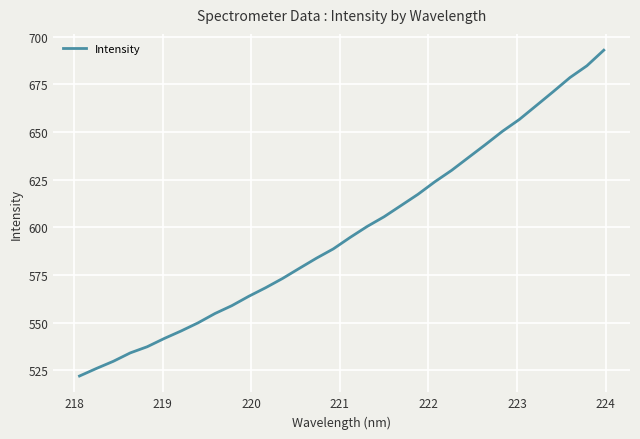

Count the number of data series in this chart.

1